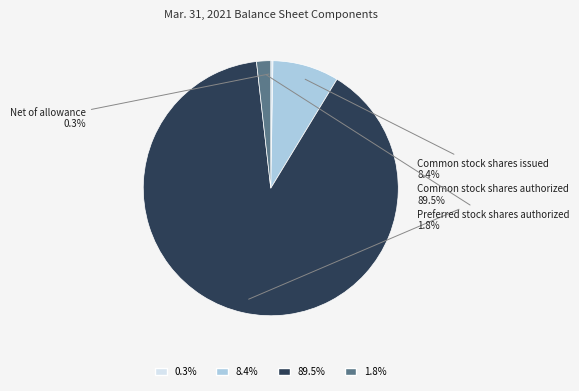

To the nearest percent, what is the combined percentage of Common stock shares authorized and Net of allowance?

90%